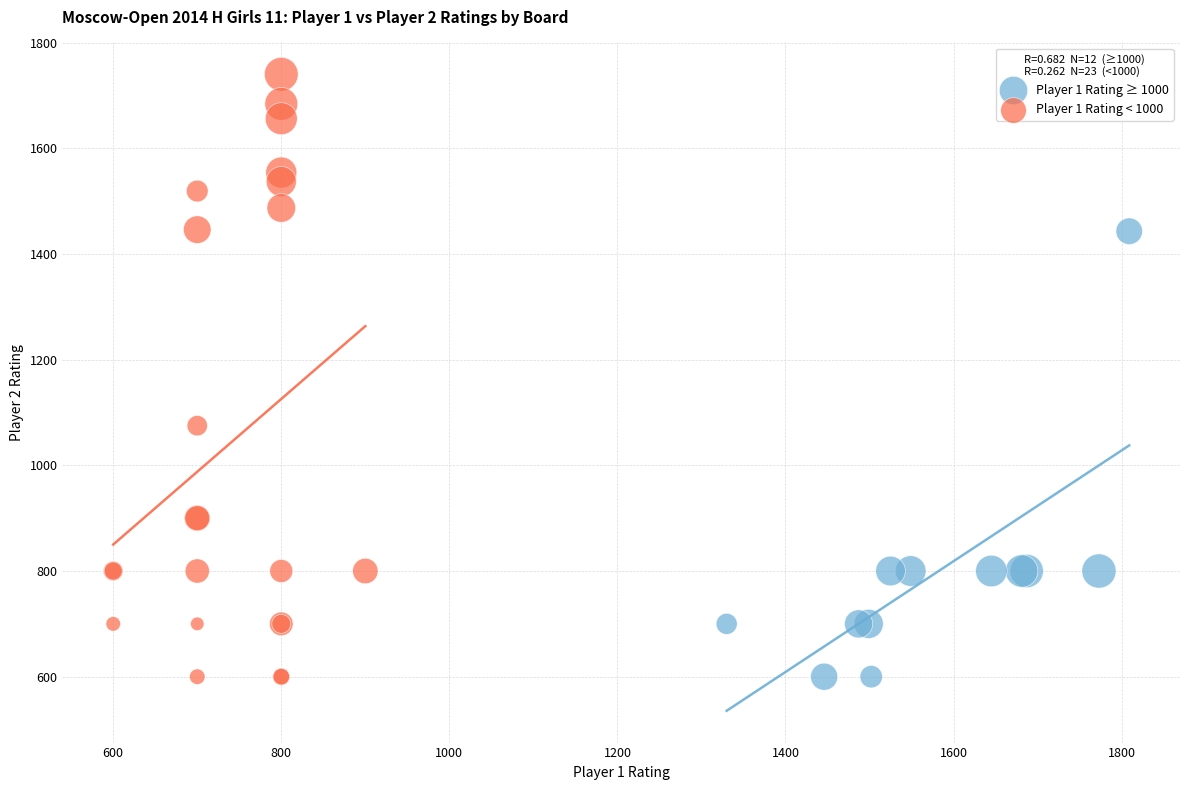

Which series contains the highest Y value?

Player 1 Rating < 1000